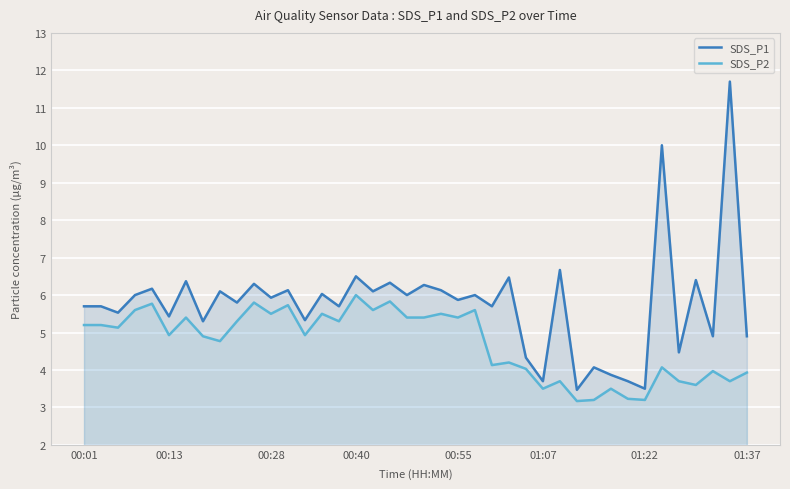

What is the approximate value of SDS_P1 at 17?

6.1